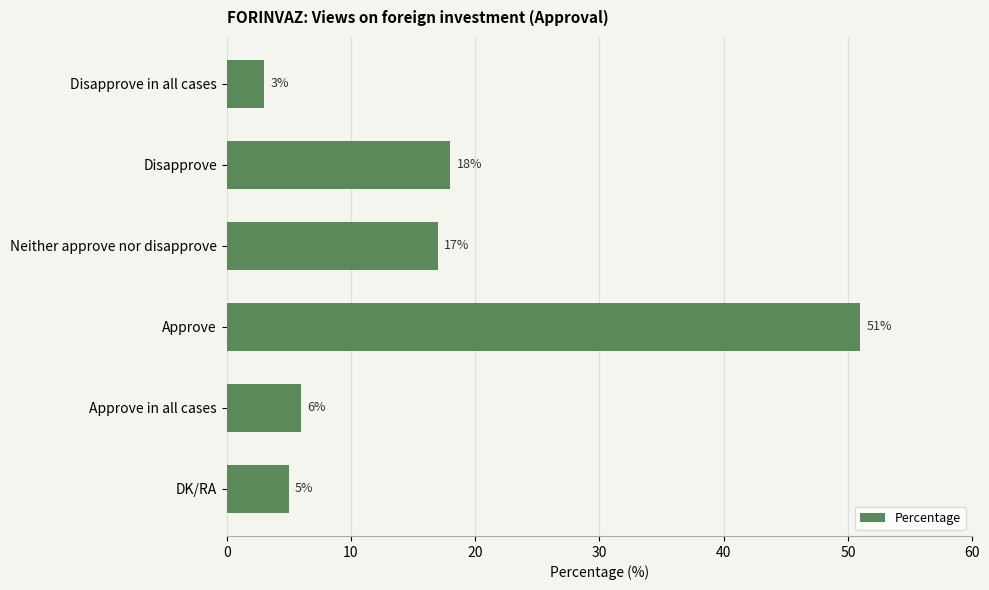

What is the greatest value displayed?

51